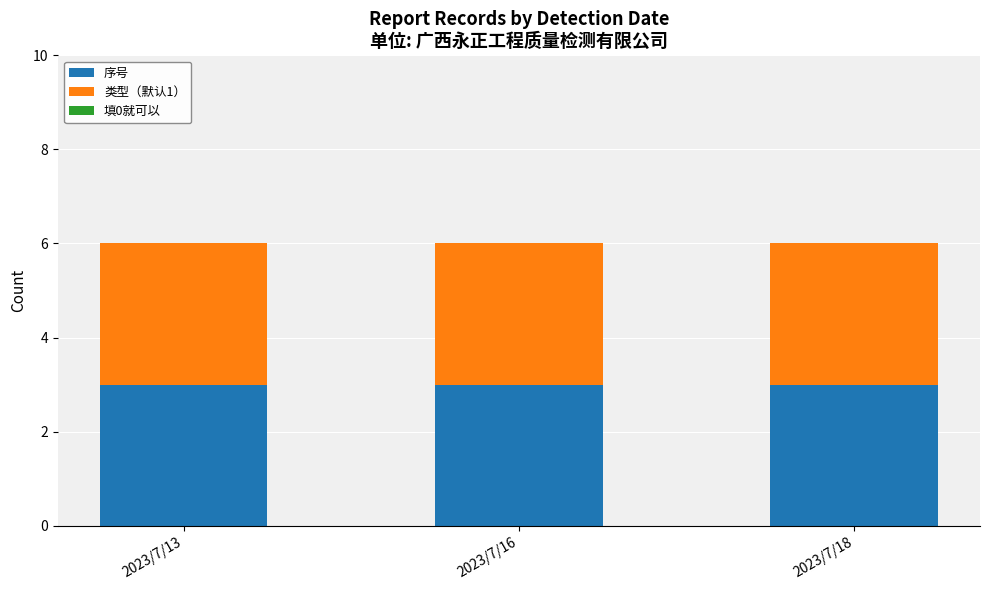

What is the average value of the 序号 series?

3